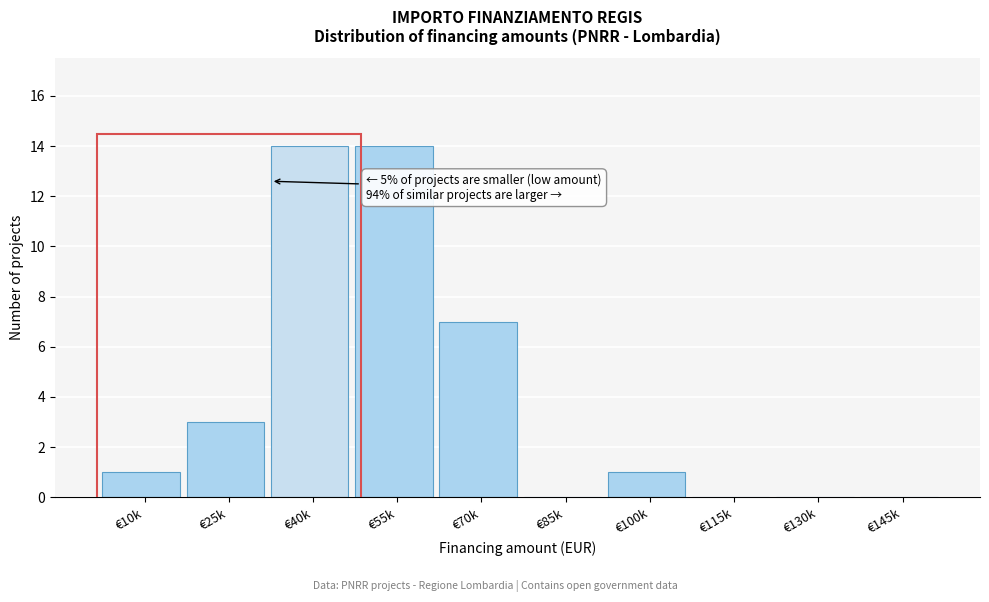

Reading left to right, extract all data points from this chart.

€10k=1	€25k=3	€40k=14	€55k=14	€70k=7	€85k=0	€100k=1	€115k=0	€130k=0	€145k=0